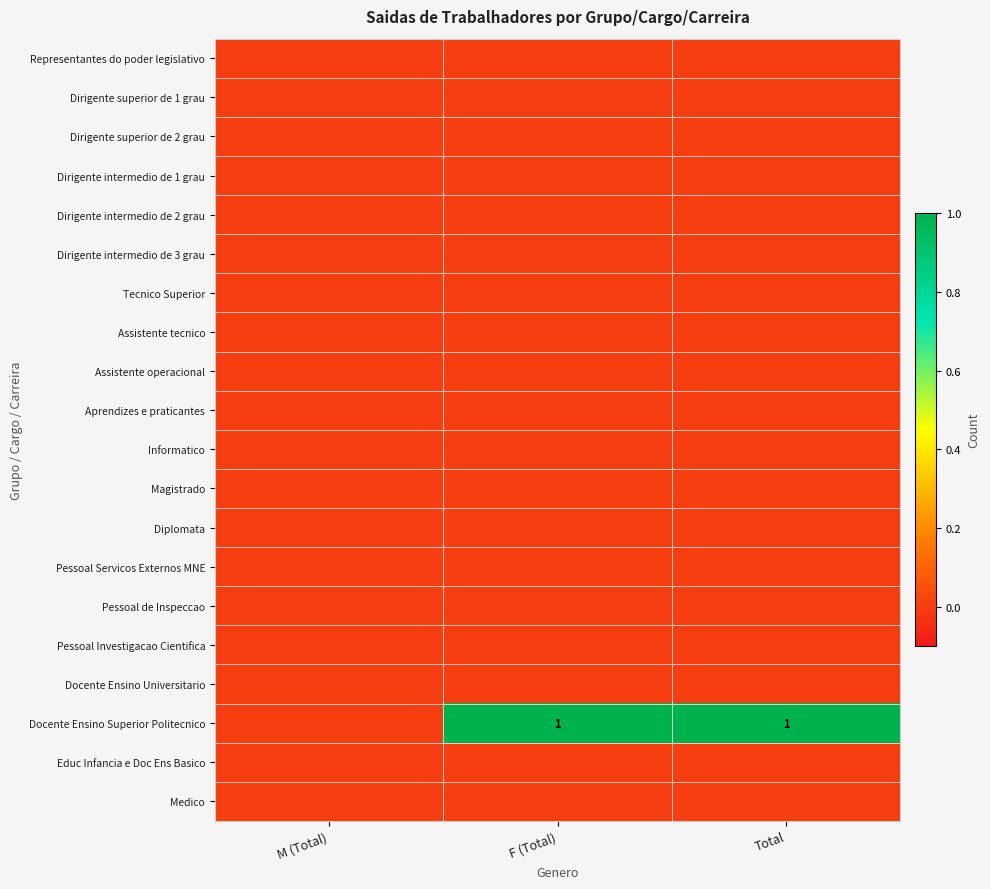

Where is Dirigente intermedio de 2 grau nearest to the value 0?

M (Total)